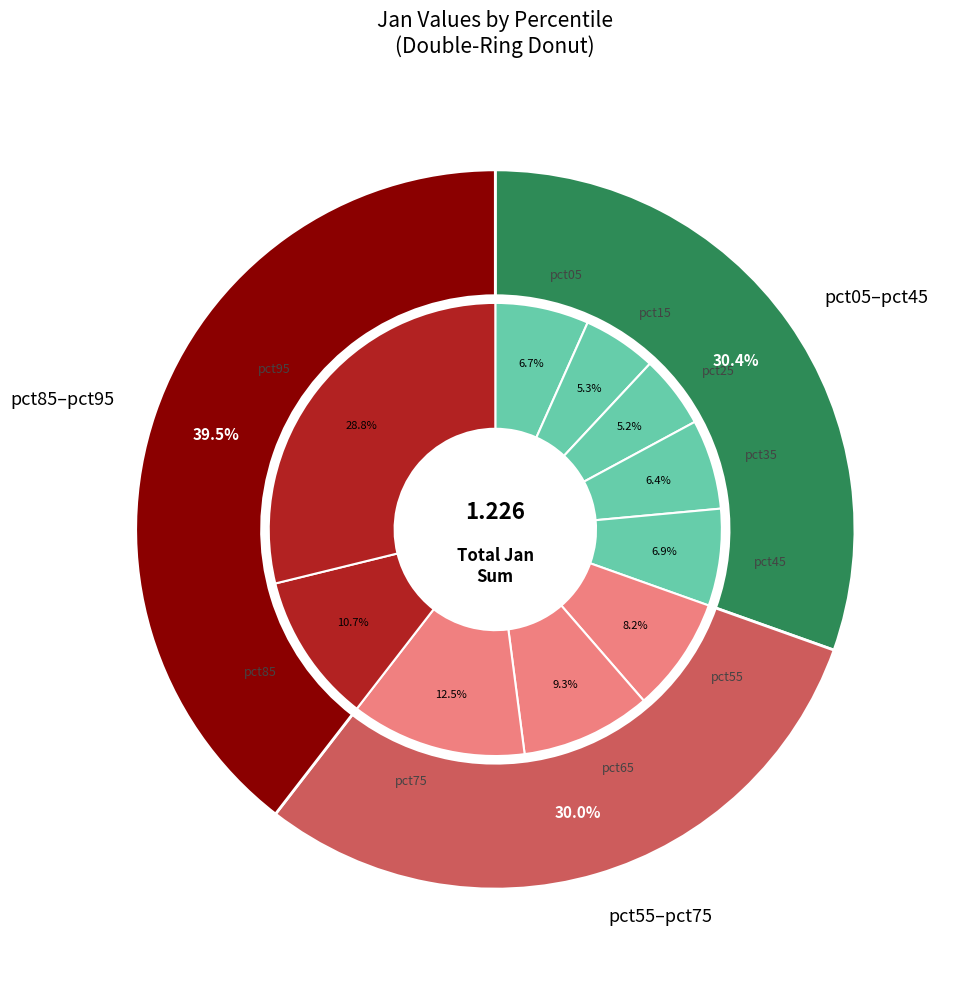

How many segments does this pie chart have?

10